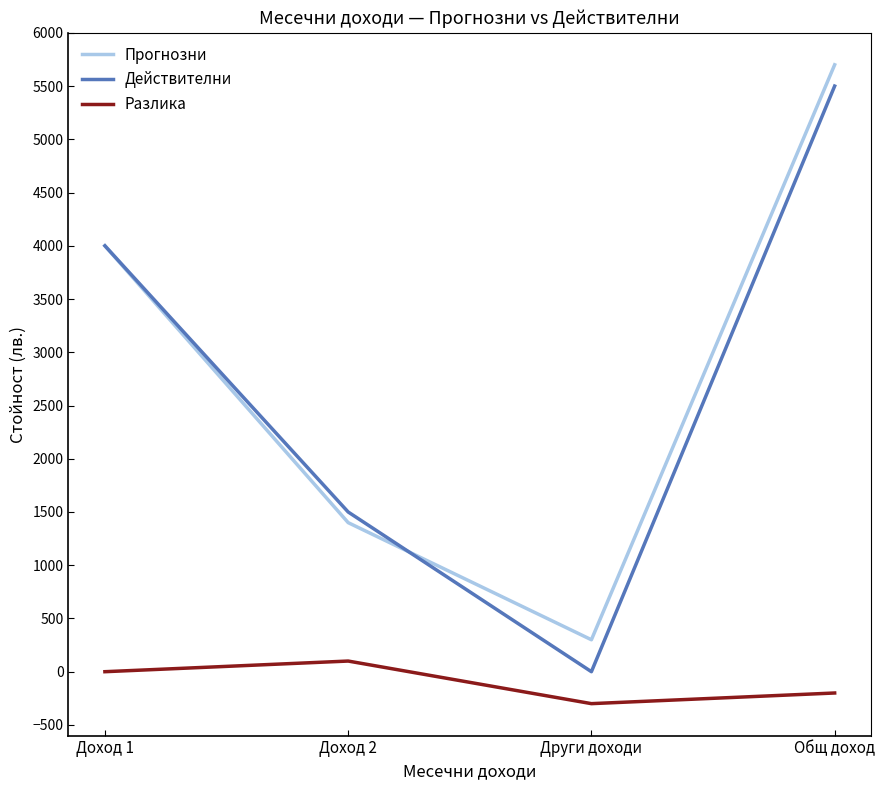

Is it true that Разлика equals 0 at Доход 1?

True